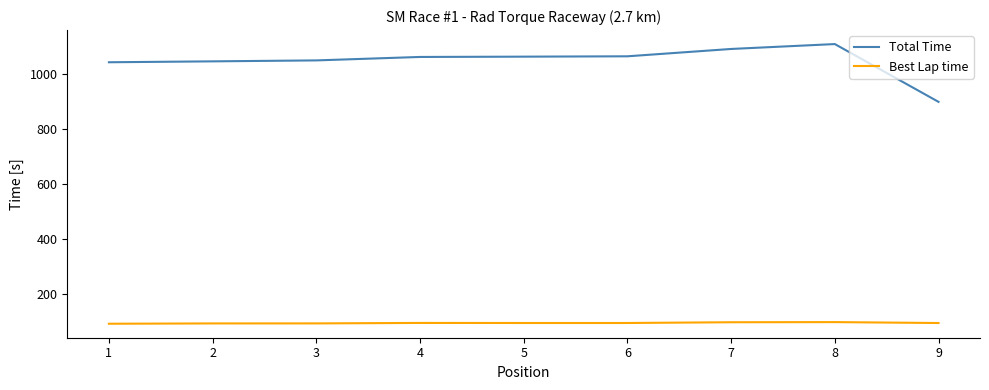

Which series has the largest total across all categories?

Total Time